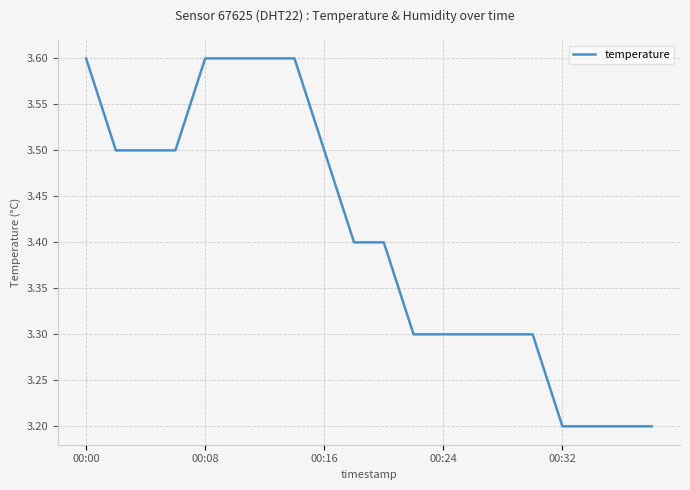

What is the difference between the maximum and minimum values?

0.4